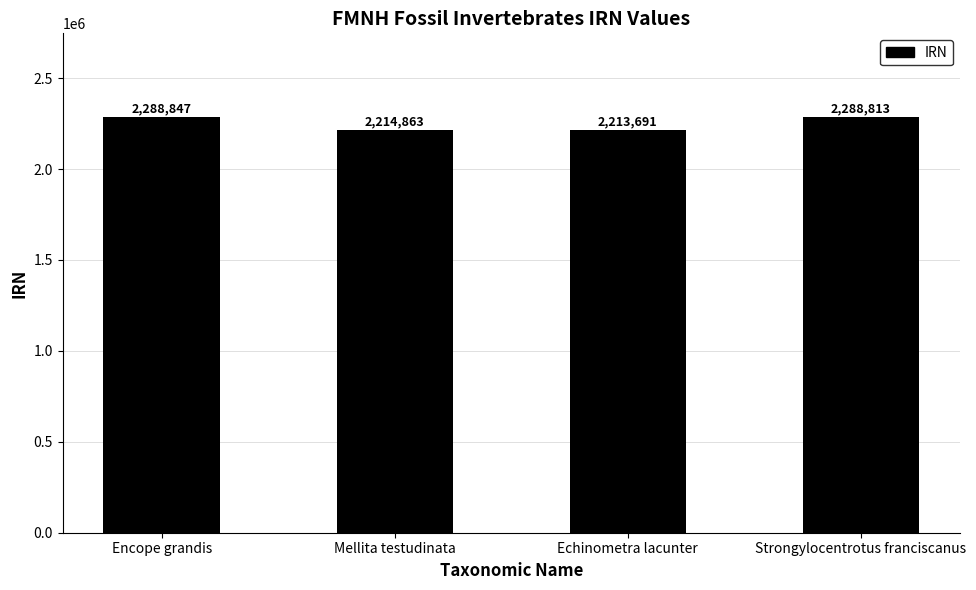

Between Strongylocentrotus franciscanus and Mellita testudinata, which is larger?

Strongylocentrotus franciscanus